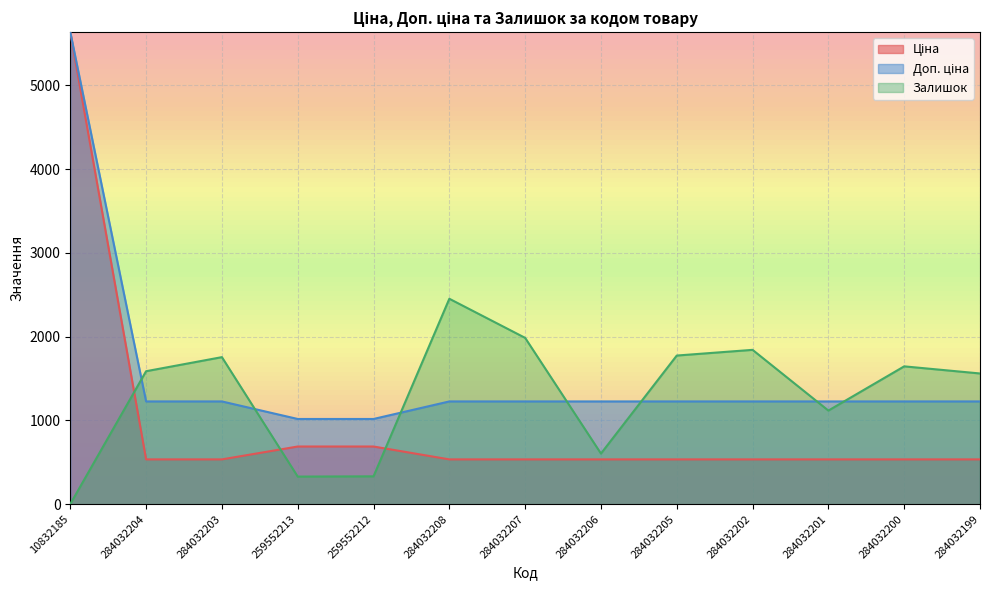

What is the spread (max minus min) of values at 284032199?

1025.6